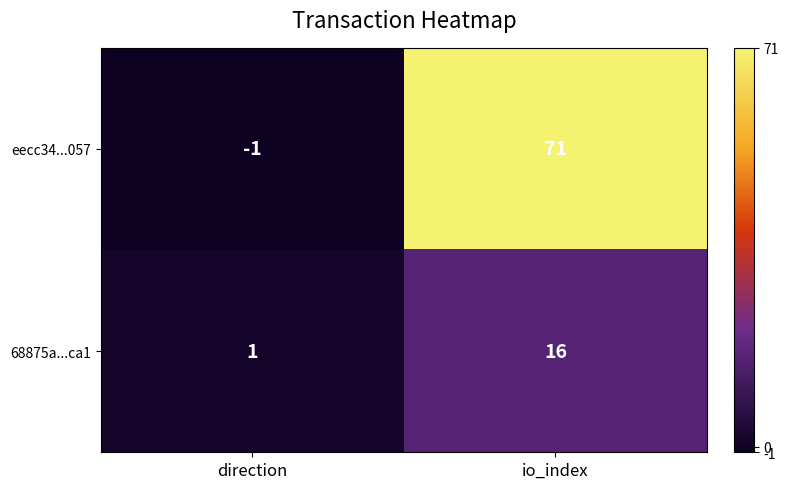

What is the sum of all 68875a...ca1 values?

17